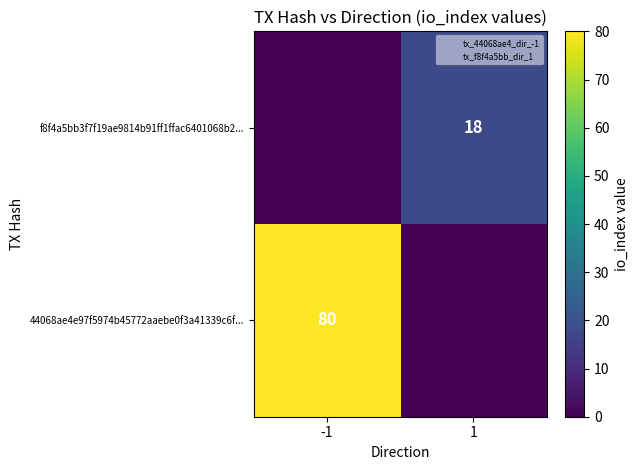

List the labels in order of f8f4a5bb3f7f19ae9814b91ff1ffac6401068b2... value, smallest first.

-1, 1